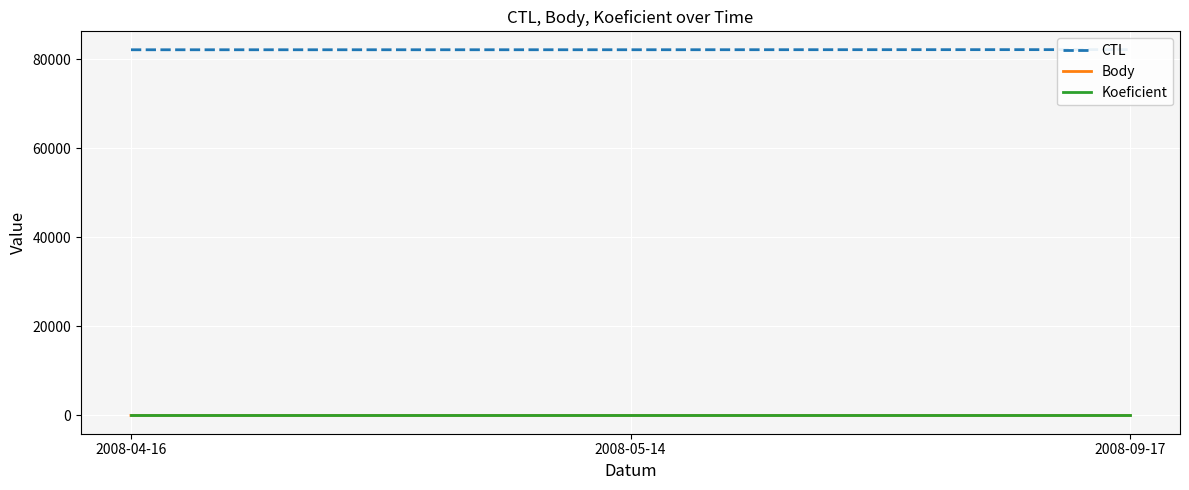

Which series has the largest range (max minus min)?

CTL